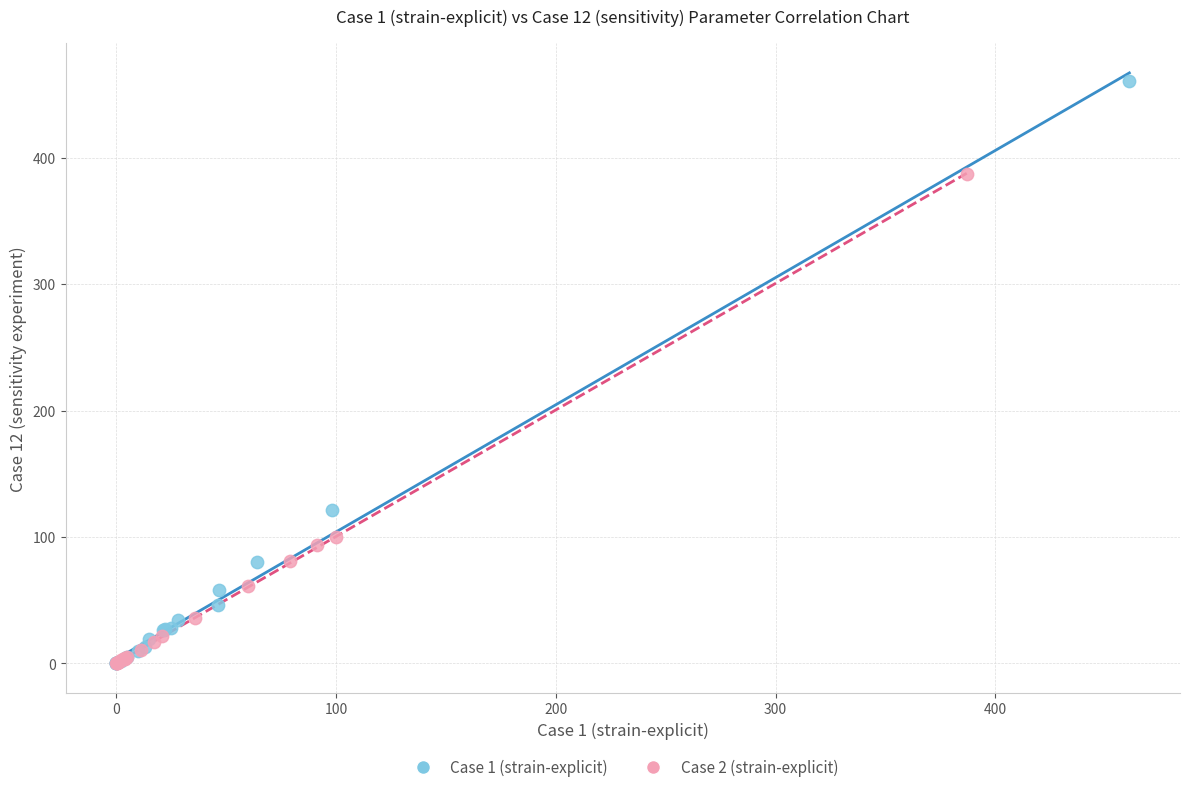

Which series has the largest Y range (max minus min)?

Case 1 (strain-explicit)